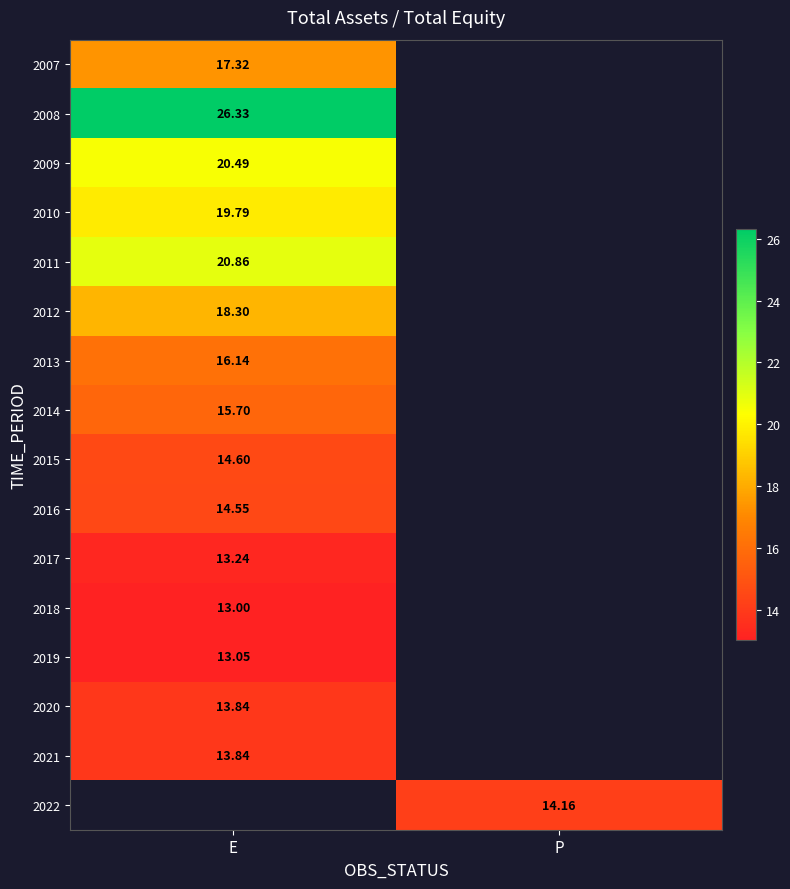

How many series are shown in this chart?

16